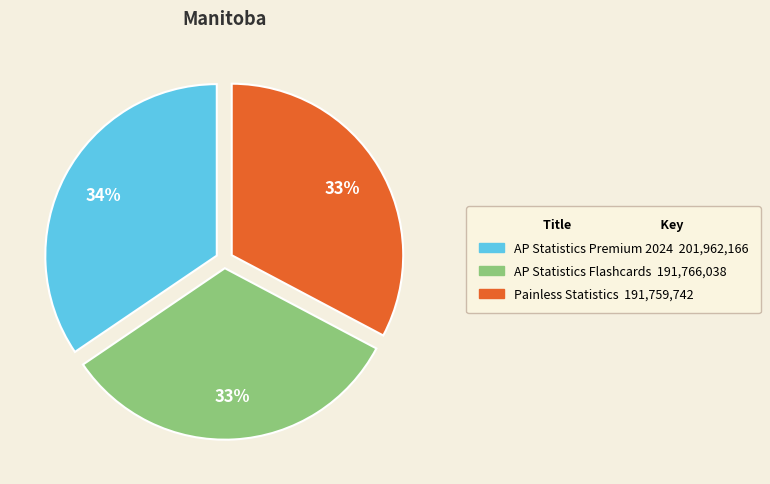

Is it true that AP Statistics Premium 2024 is 48% of the pie?

False